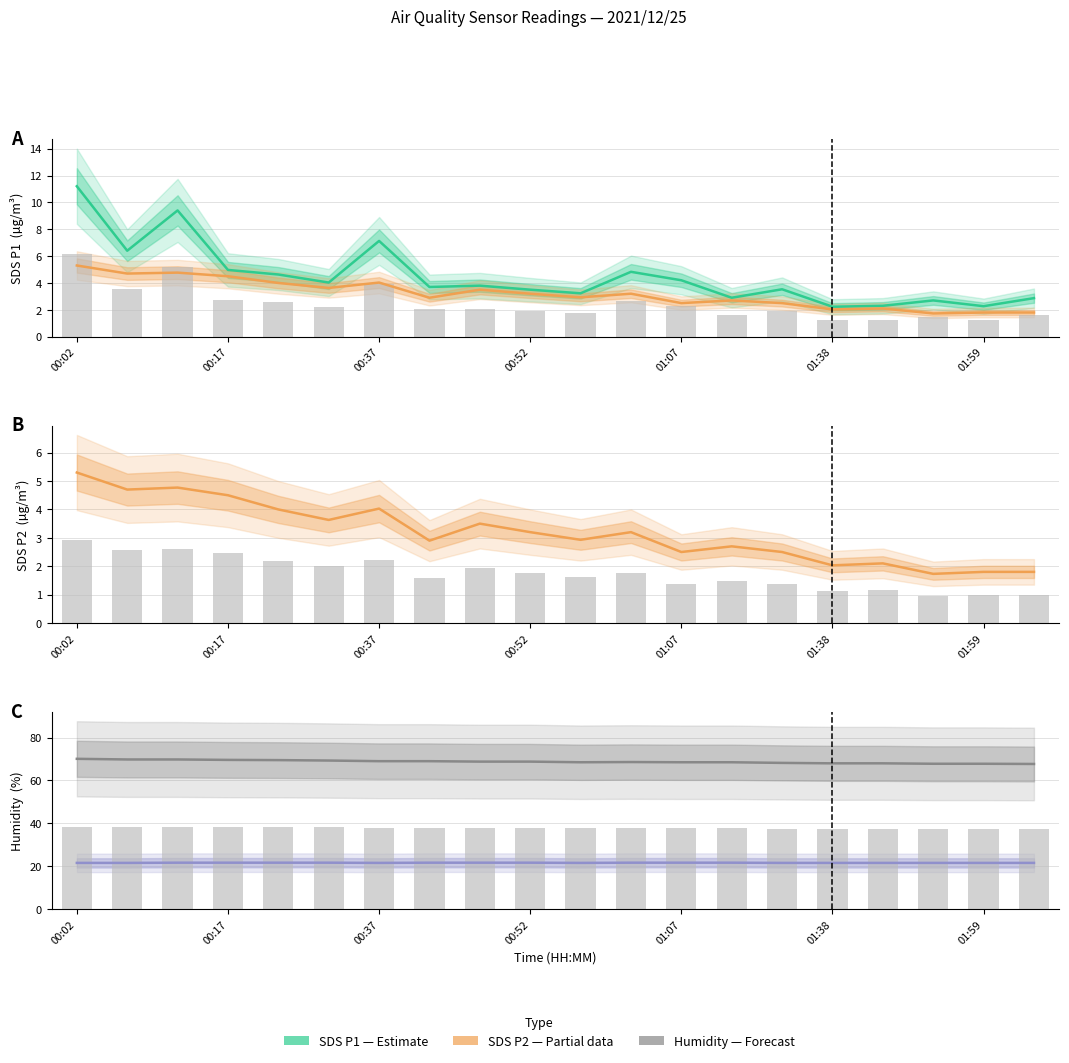

What is the minimum value shown in the chart?

1.7